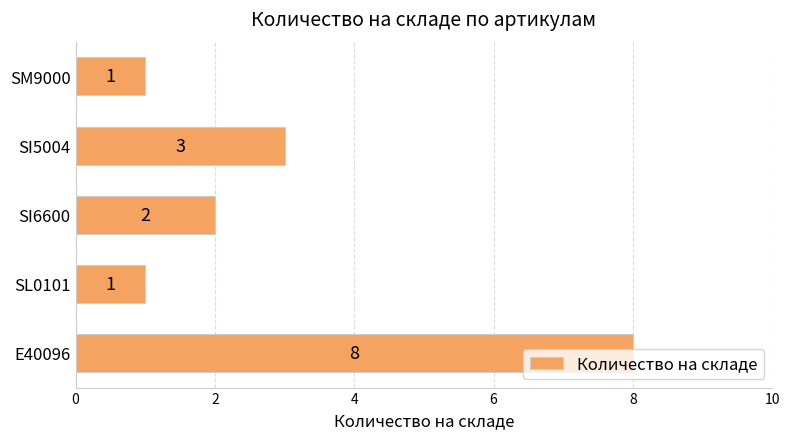

What is the average value?

3